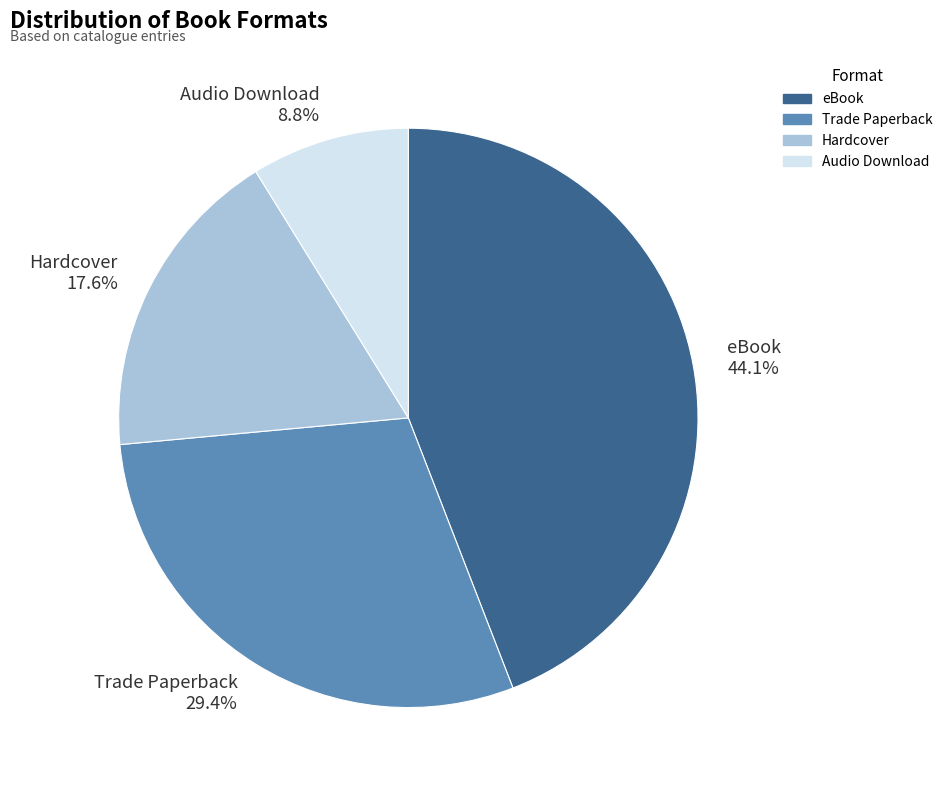

Is Trade Paperback 29.4% the majority of the pie?

No